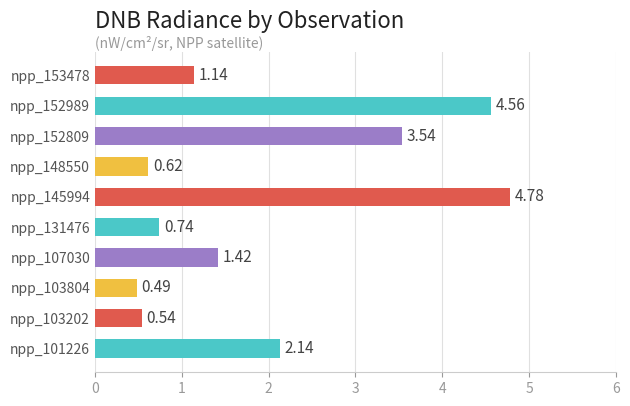

How many data points are less than 1?

4